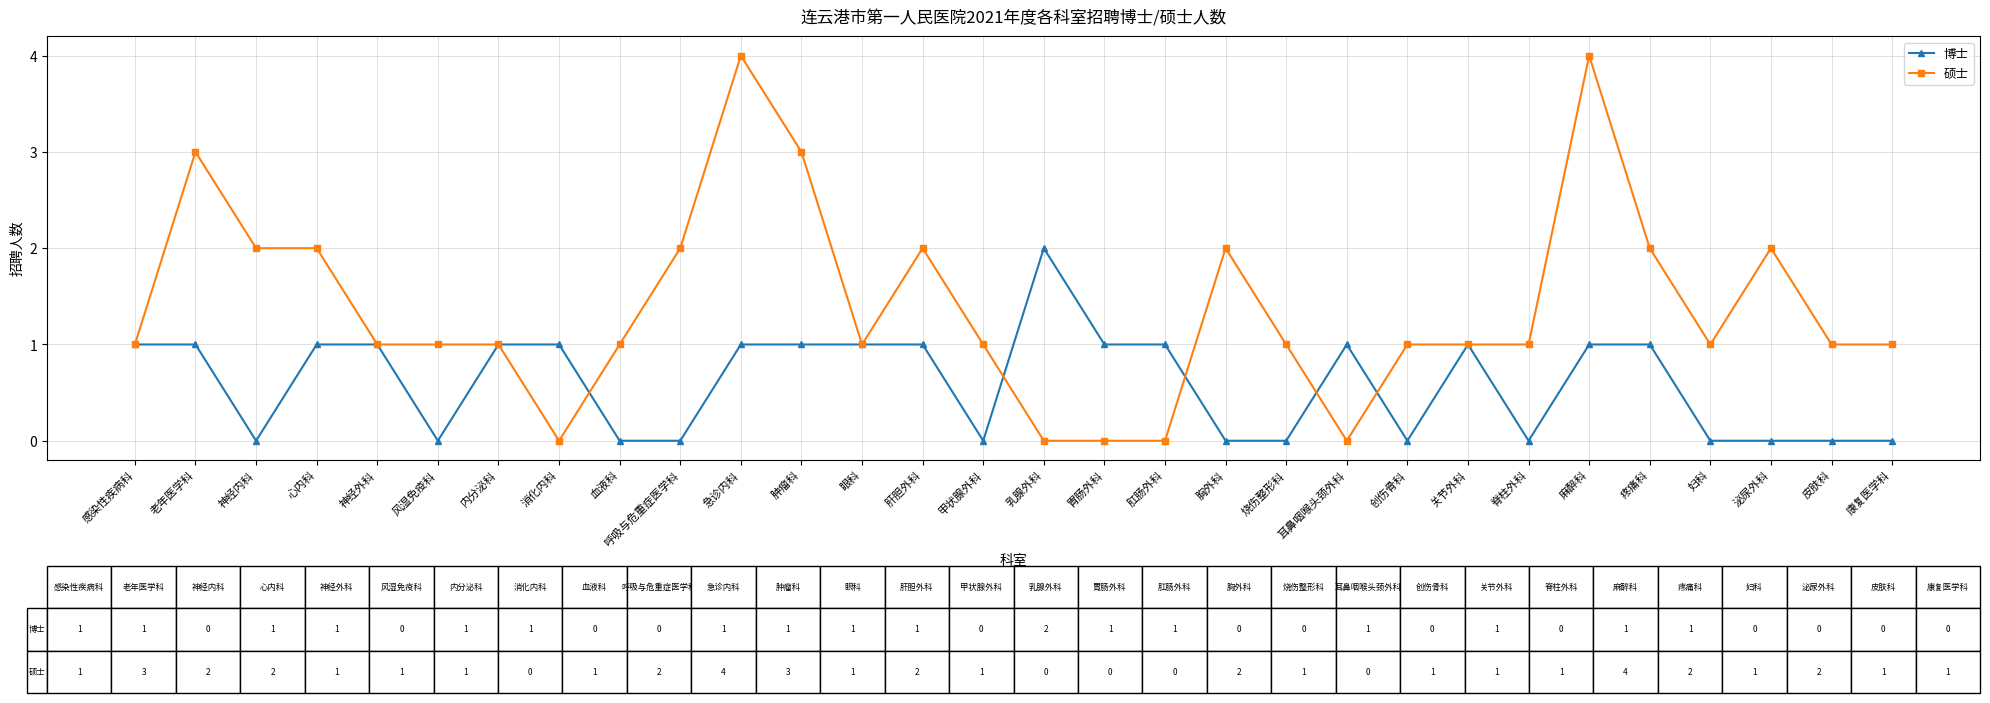

Which series has the largest total across all categories?

硕士